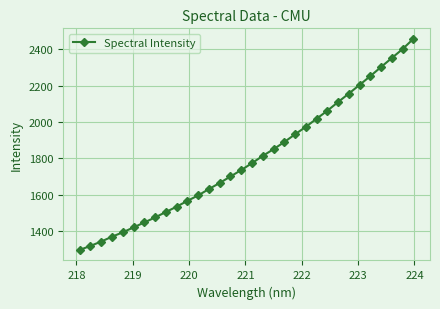

What is the difference between the maximum and minimum values?

1161.6